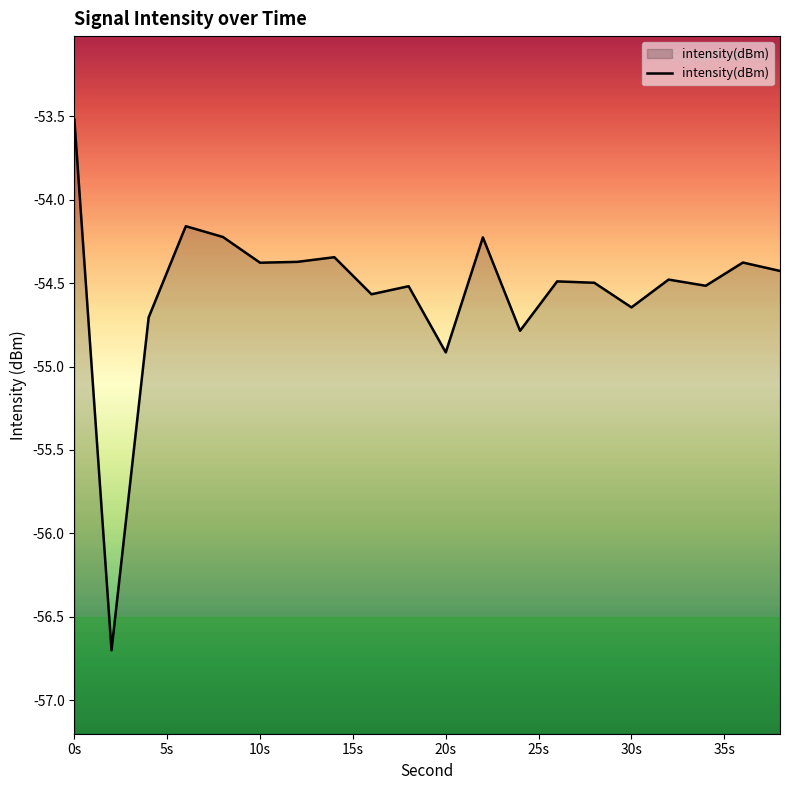

At which label does the data first exceed -54?

0s